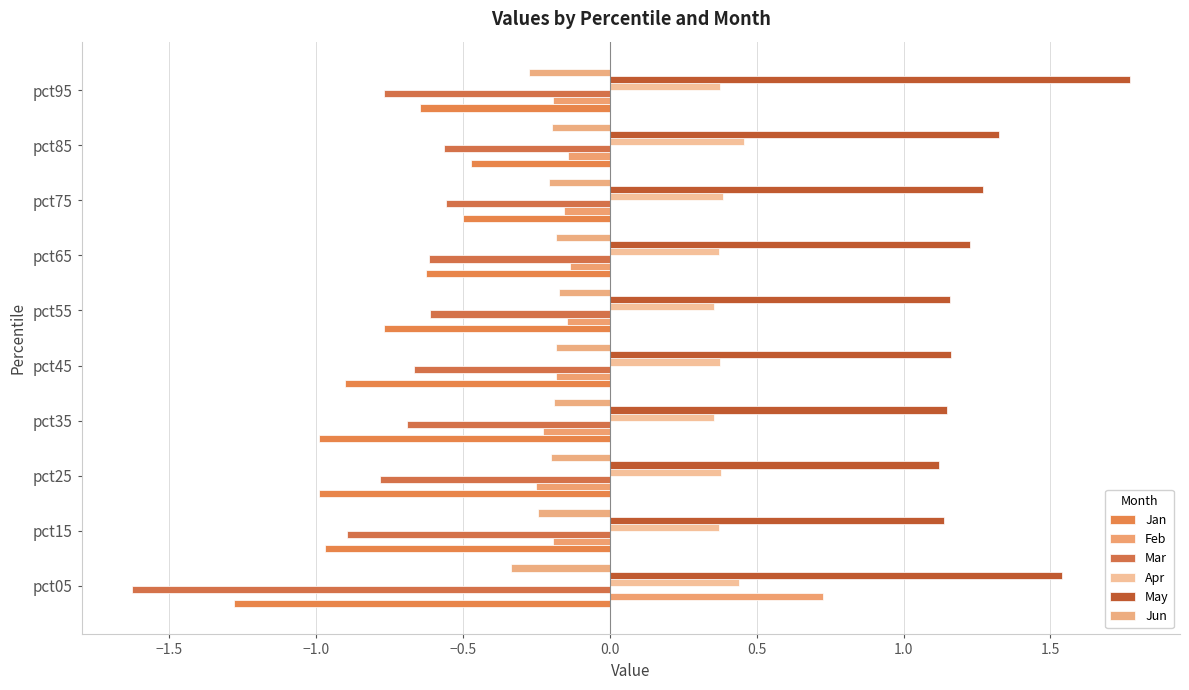

What are all the series names shown in the legend?

Jan, Feb, Mar, Apr, May, Jun